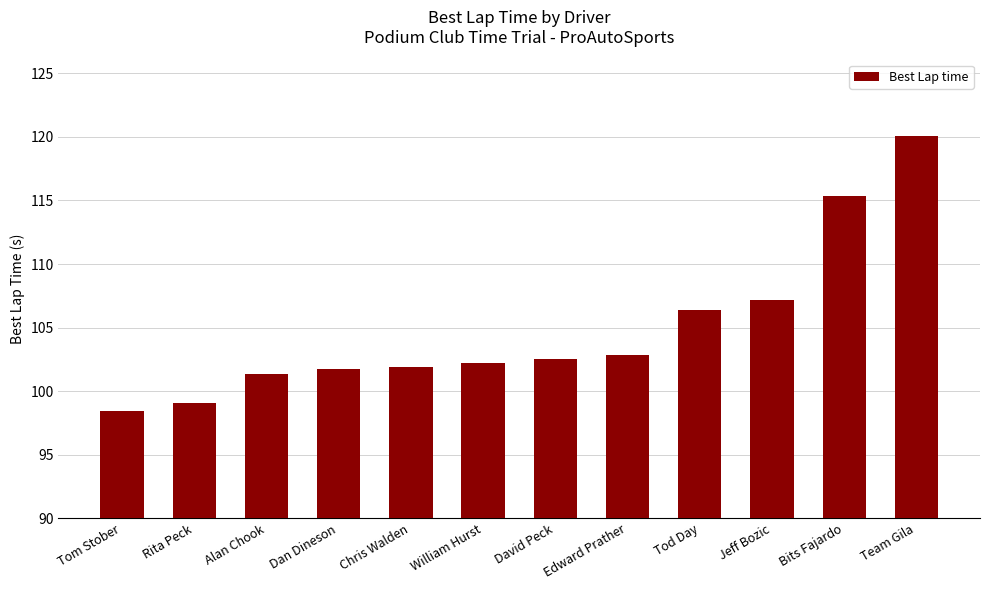

How many series are shown in this chart?

1